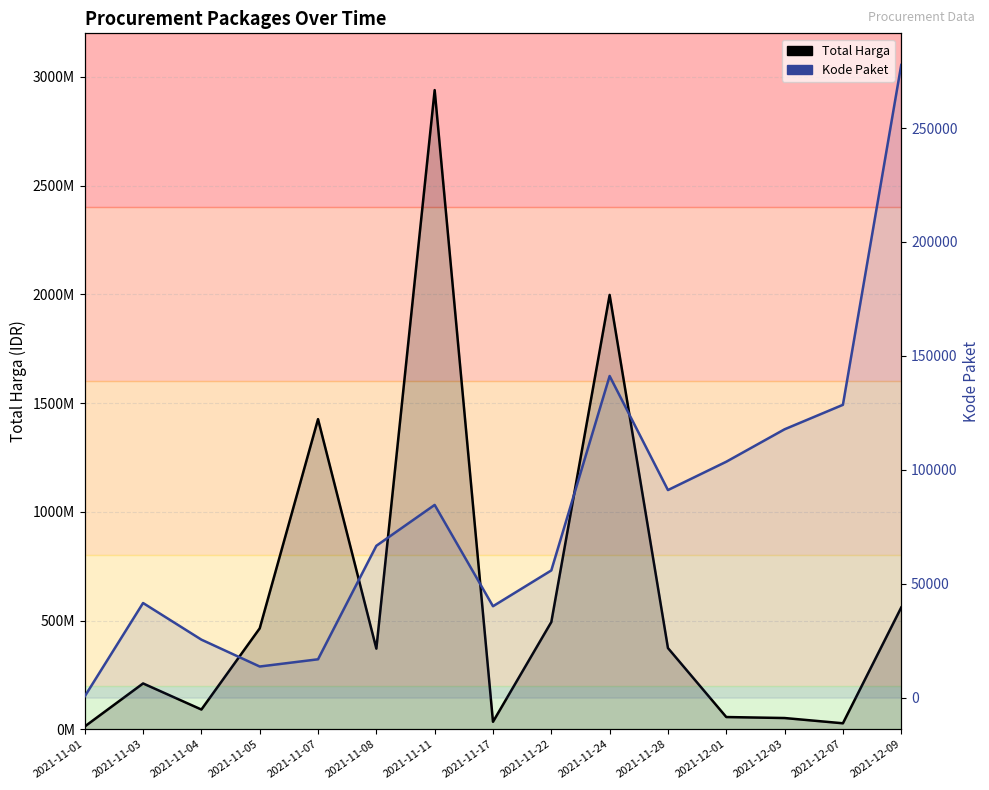

How many lines are shown in the chart?

2